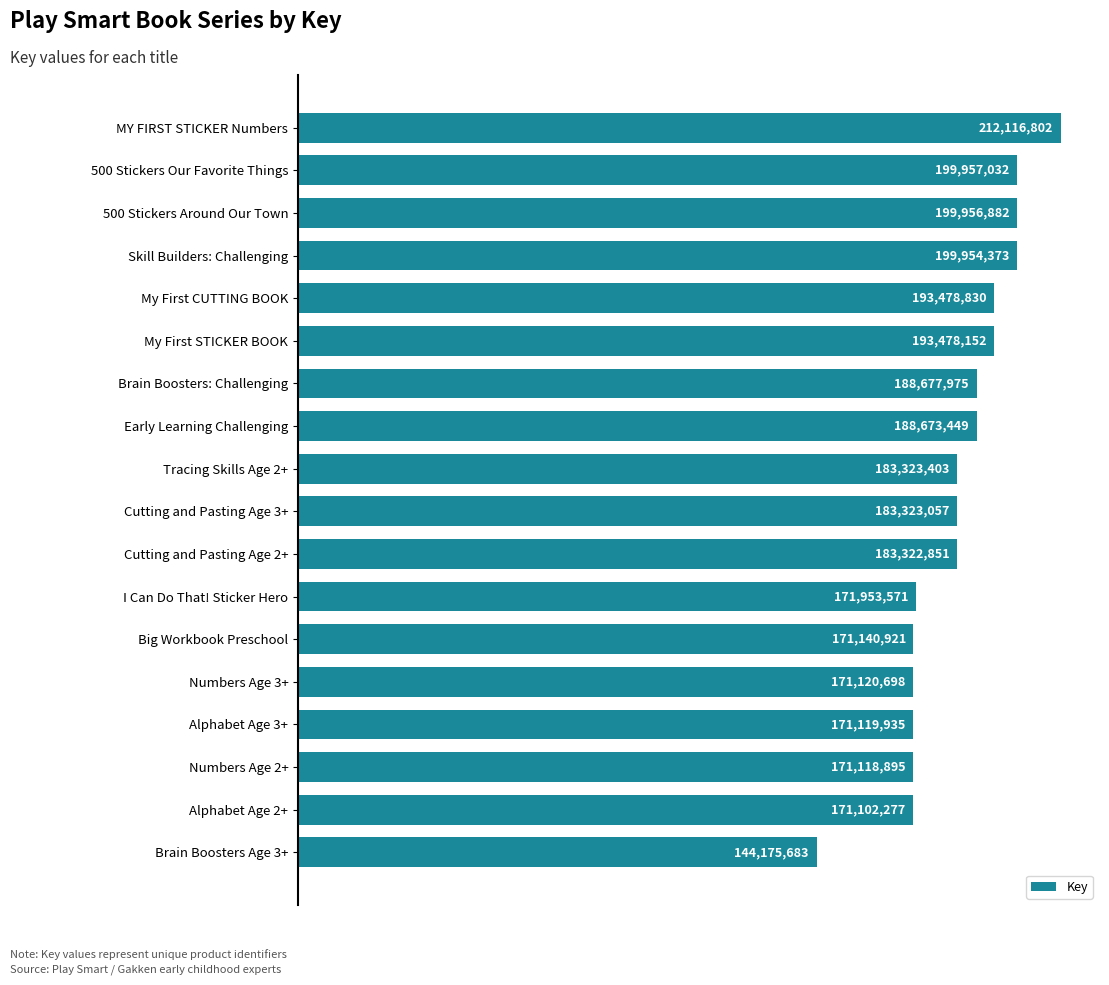

Are the bars grouped side by side (vs. stacked)?

No